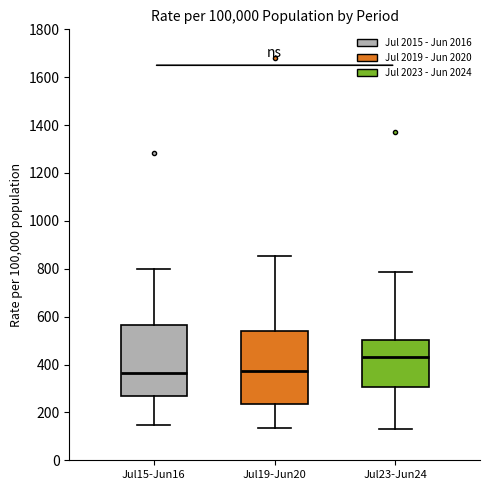

Where does the upper whisker of the box for Jul19-Jun20 end on the y-axis? The values are not printed on the chart, so give them approximately, as read against the axis.

860